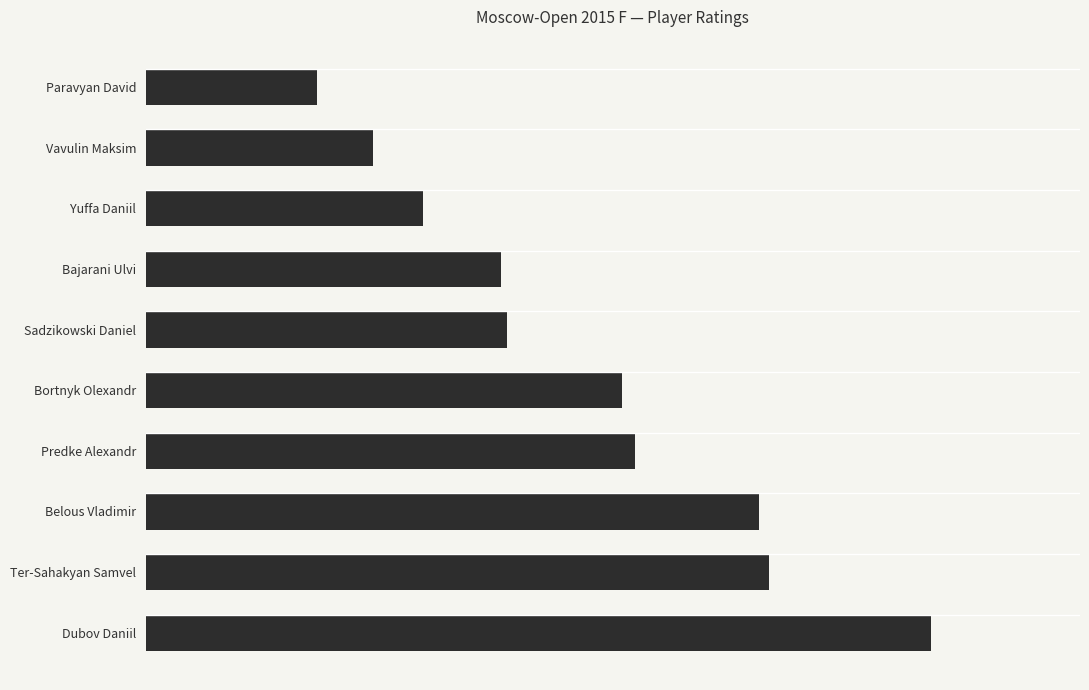

What is the difference between the second highest and second lowest values?

127